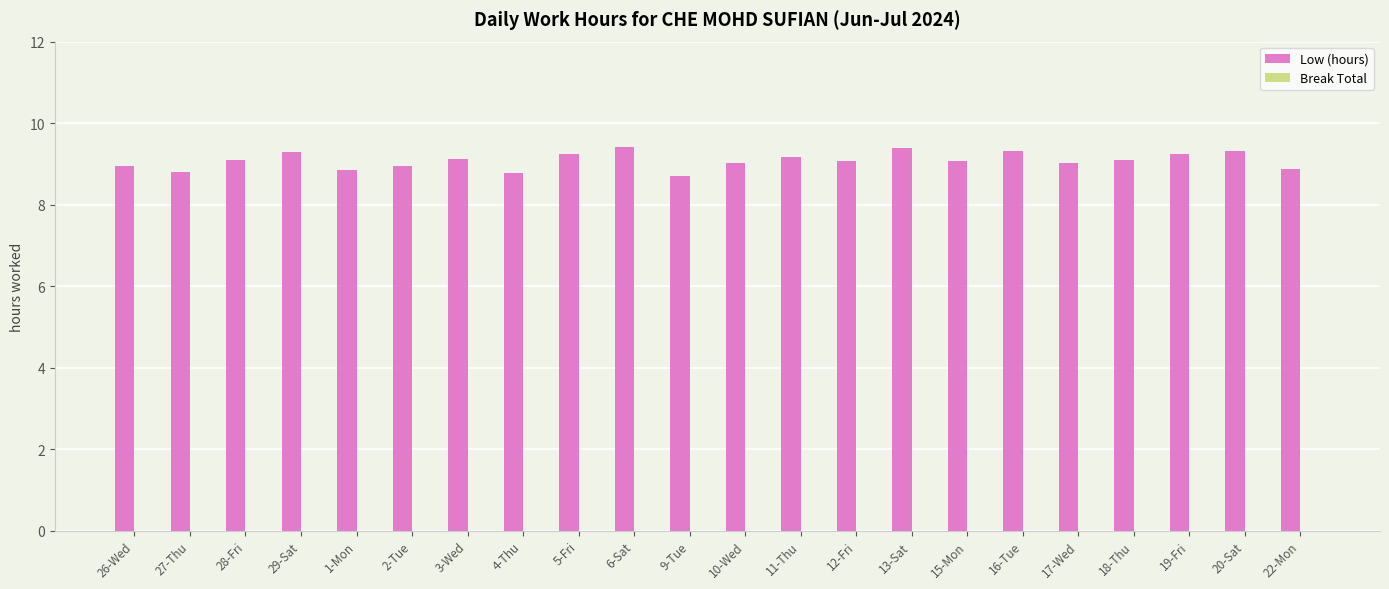

Between 27-Thu and 6-Sat, which is larger?

6-Sat